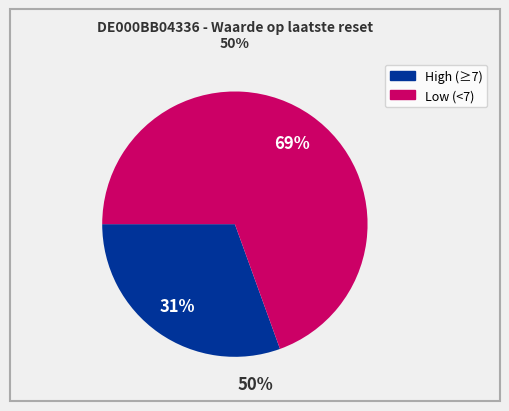

Is there any slice that represents more than half of the pie?

Yes